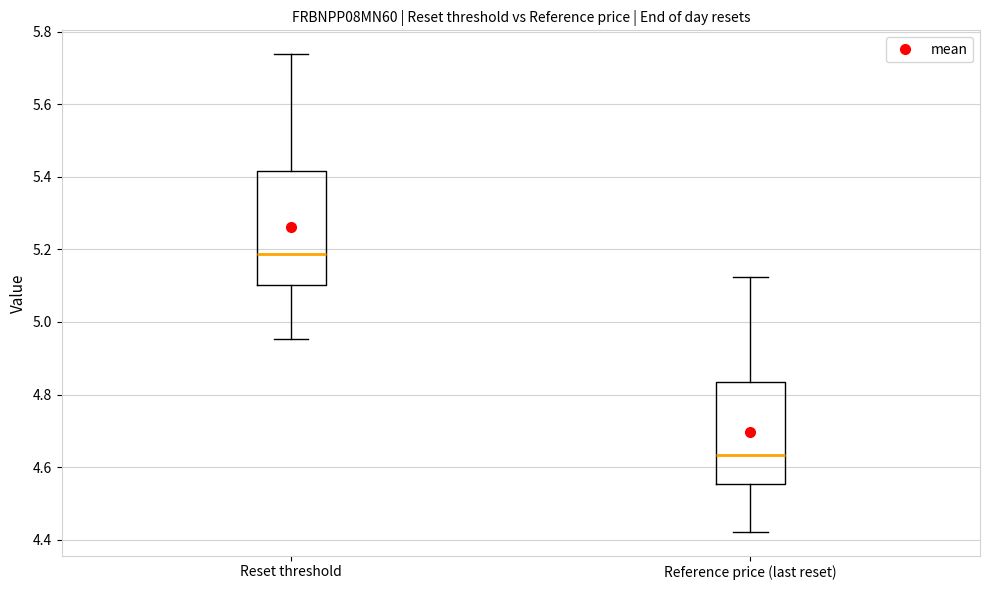

Reading left to right, transcribe this box plot: for each box, give where its median line is, the range the box spans, and where its two whiskers end, as read against the y-axis. The values are not printed on the chart, so give them approximately, as read against the axis.

Reset threshold: median 5.18, box 5.10 to 5.42, whiskers 4.96 to 5.74
Reference price (last reset): median 4.64, box 4.56 to 4.84, whiskers 4.42 to 5.12